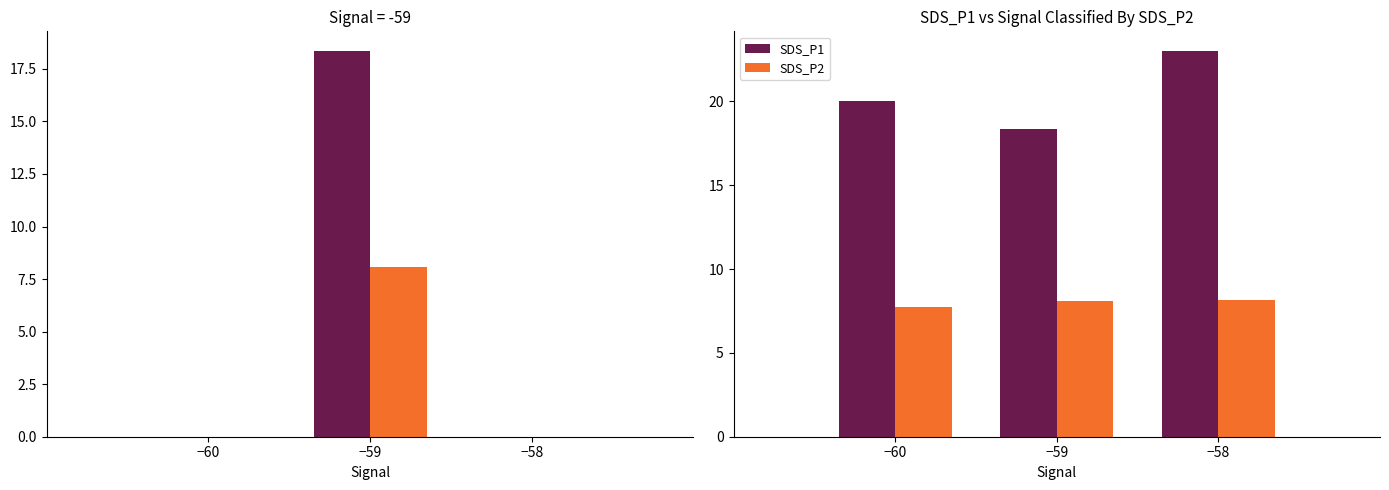

Reading left to right, transcribe all the data shown in this chart.

SDS_P1: 20.0	18.4	23.0
SDS_P2: 7.7	8.1	8.1